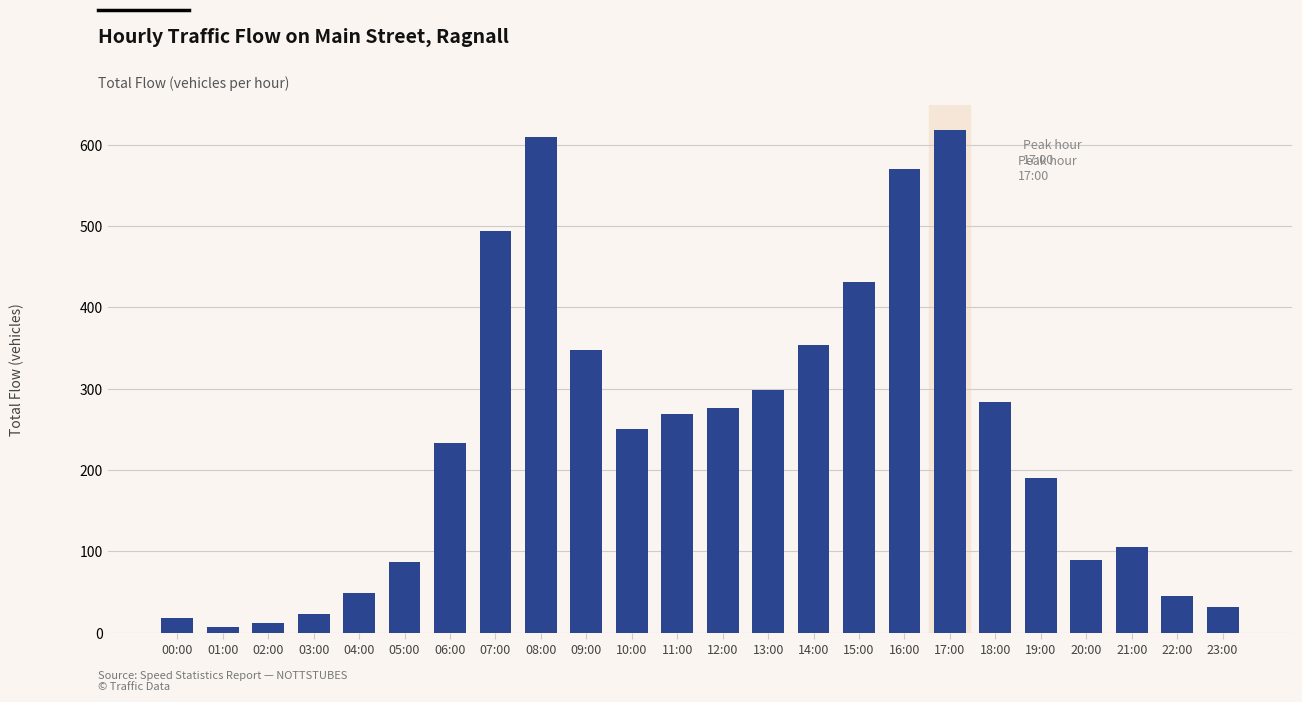

What is the difference between the values at 23:00 and 14:00?

323